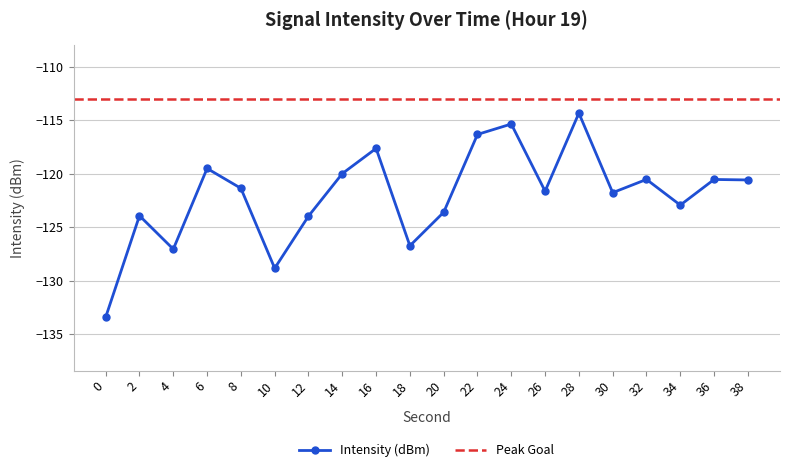

How many points are higher than both their immediate neighbors (excluding endpoints)?

7